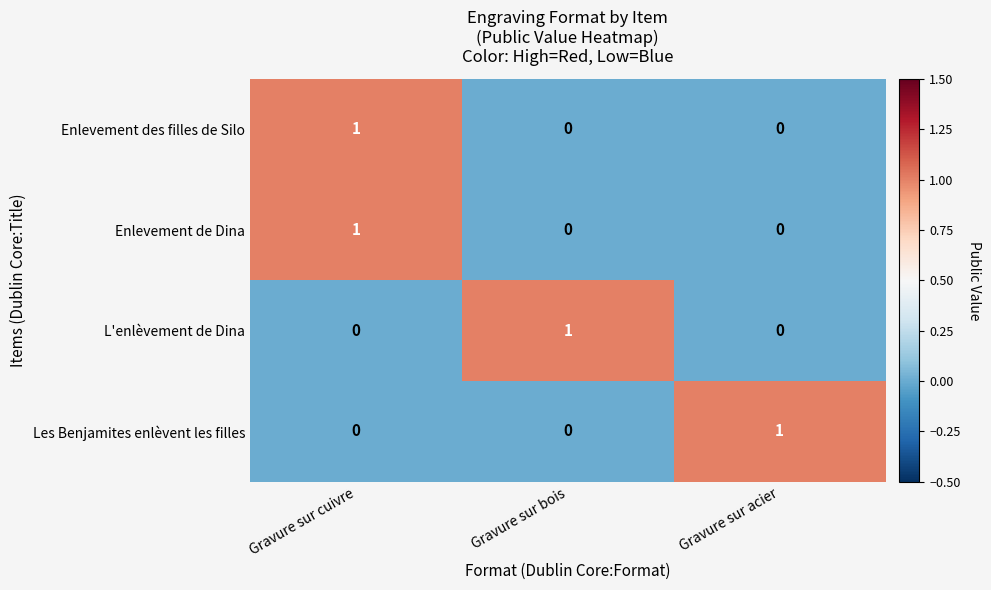

Count the L'enlèvement de Dina values in the range 0 to 1.

3